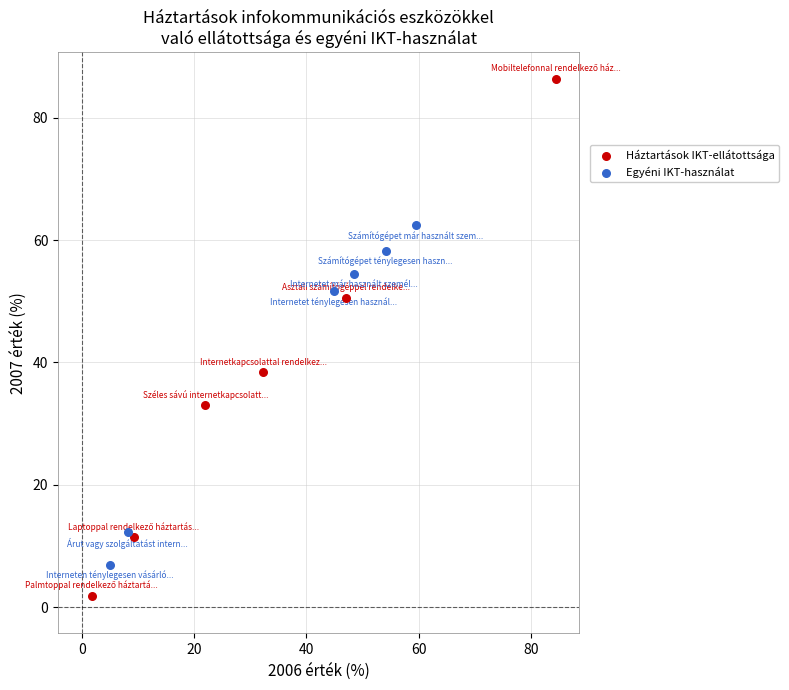

Which series has the largest Y range (max minus min)?

Háztartások IKT-ellátottsága